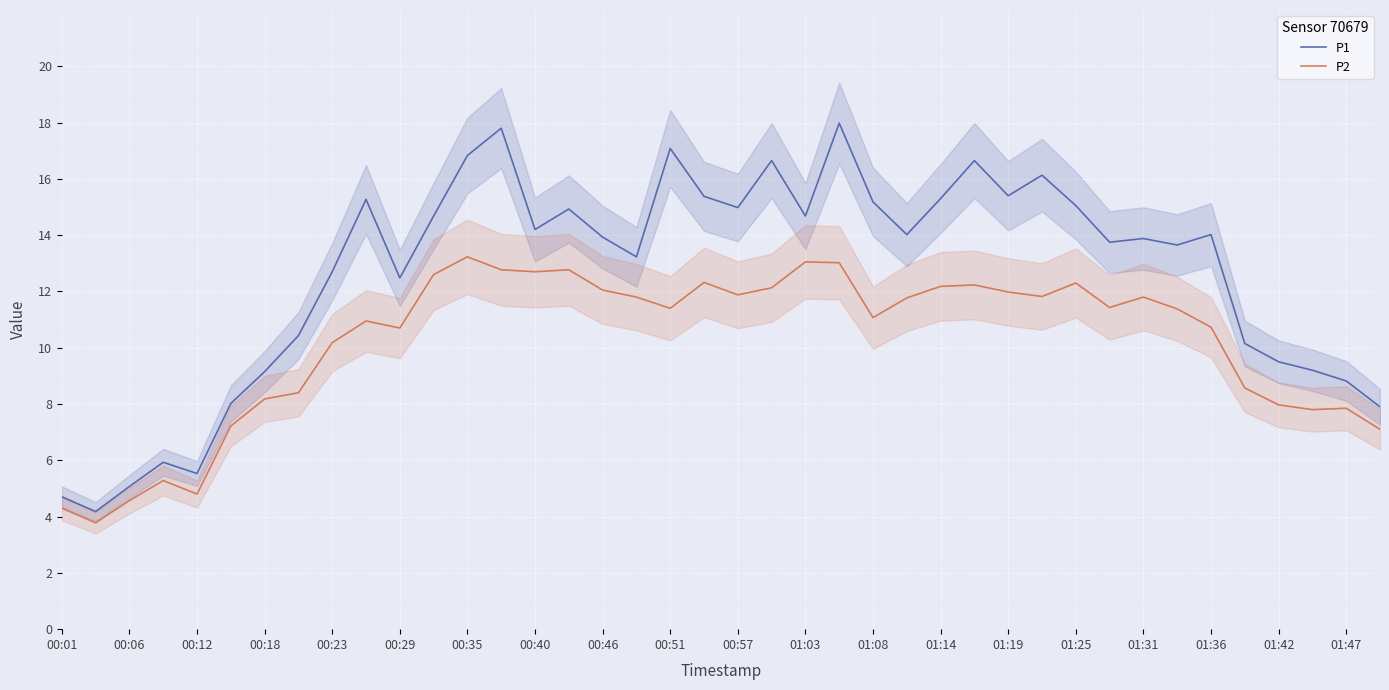

The value of P1 at 01:03 is 9.8. True or false?

False